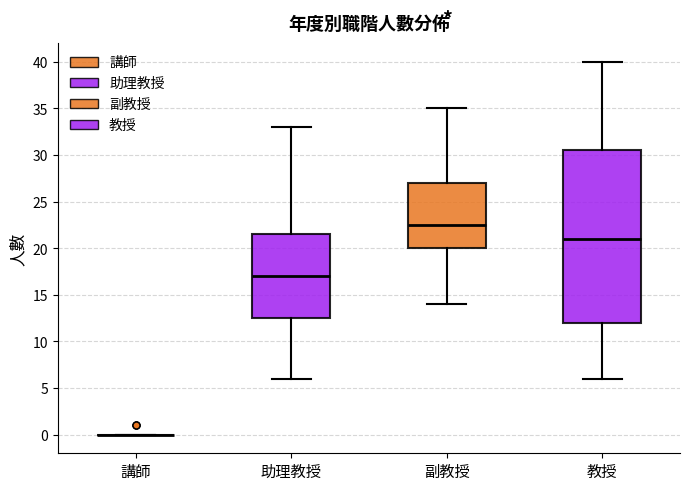

Comparing the boxes themselves (not the whiskers), which one is the tallest?

教授